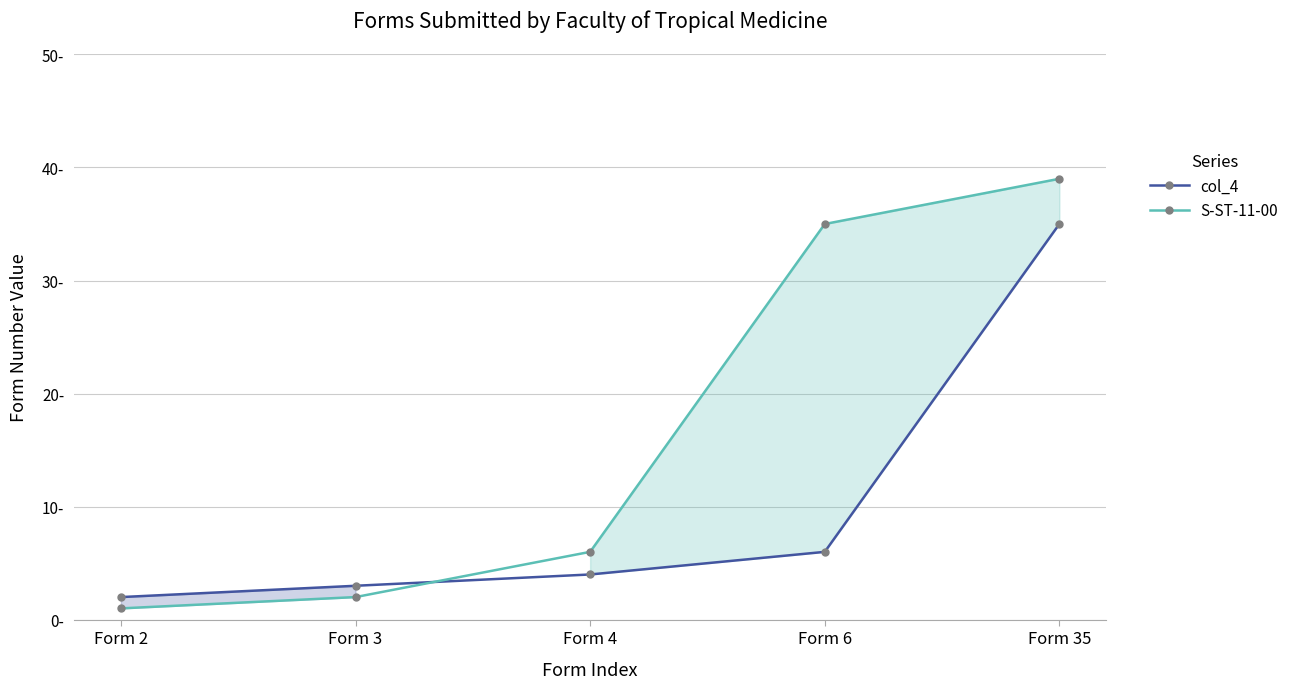

Which has a higher value, Form 2 or Form 4?

Form 4